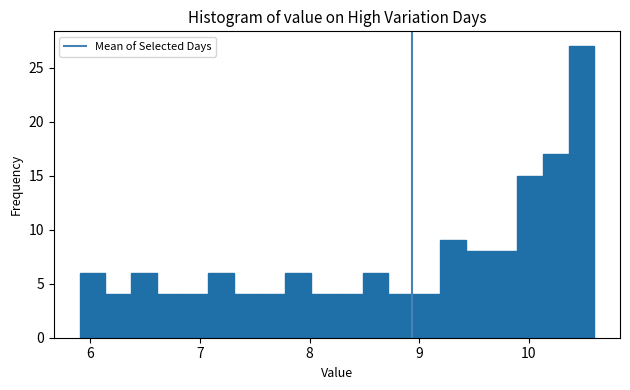

Read against the x-axis, roughly where is the centre of the tallest bar?

10.5